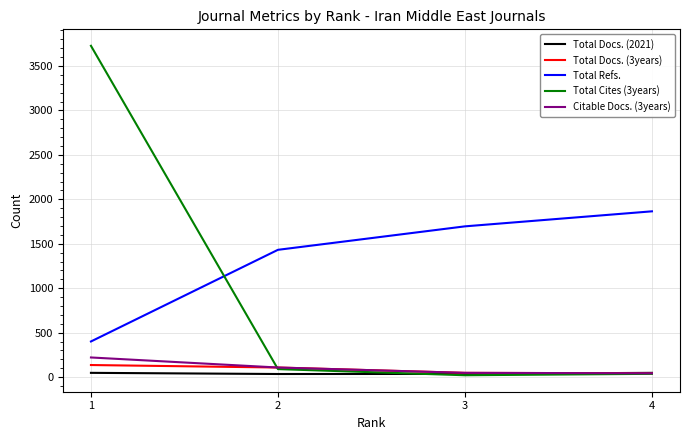

Where do Total Docs. (2021) and Total Cites (3years) first cross each other?

2 and 3